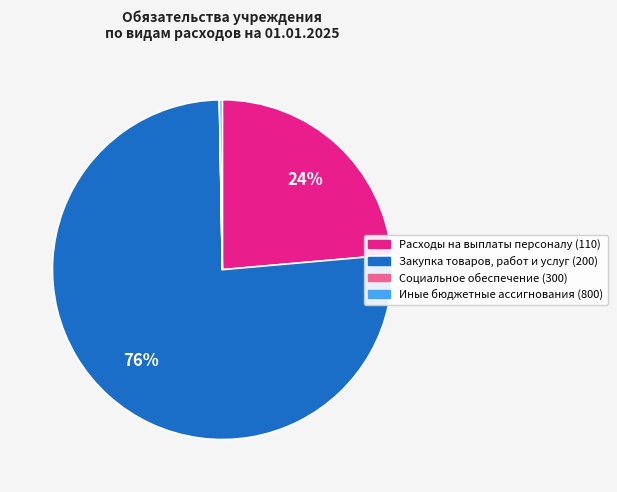

Which category has the biggest portion of the pie?

Закупка товаров, работ и услуг (200)